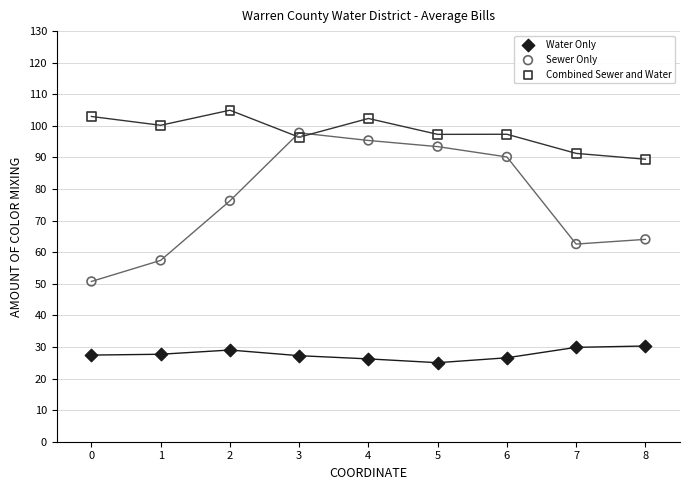

Which series contains the highest Y value?

Combined Sewer and Water